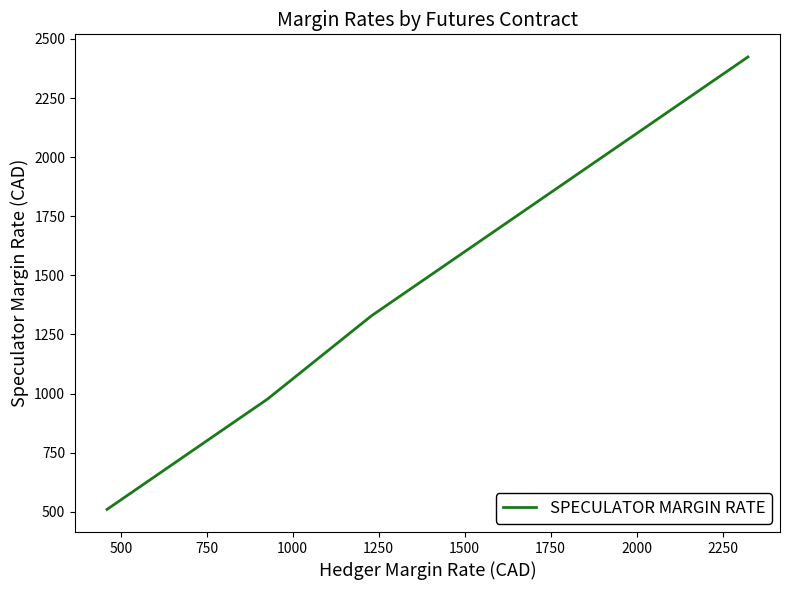

What is the greatest value displayed?

2424